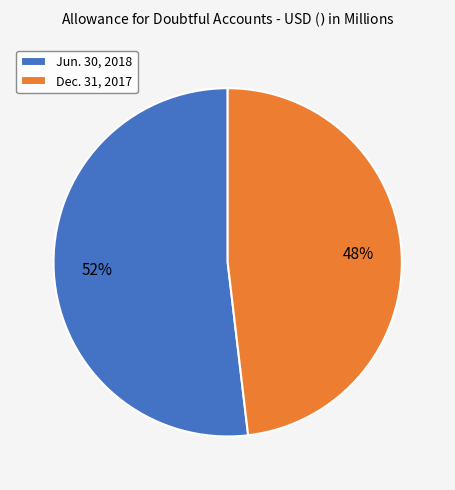

True or false: Dec. 31, 2017 accounts for 57% of the total.

False